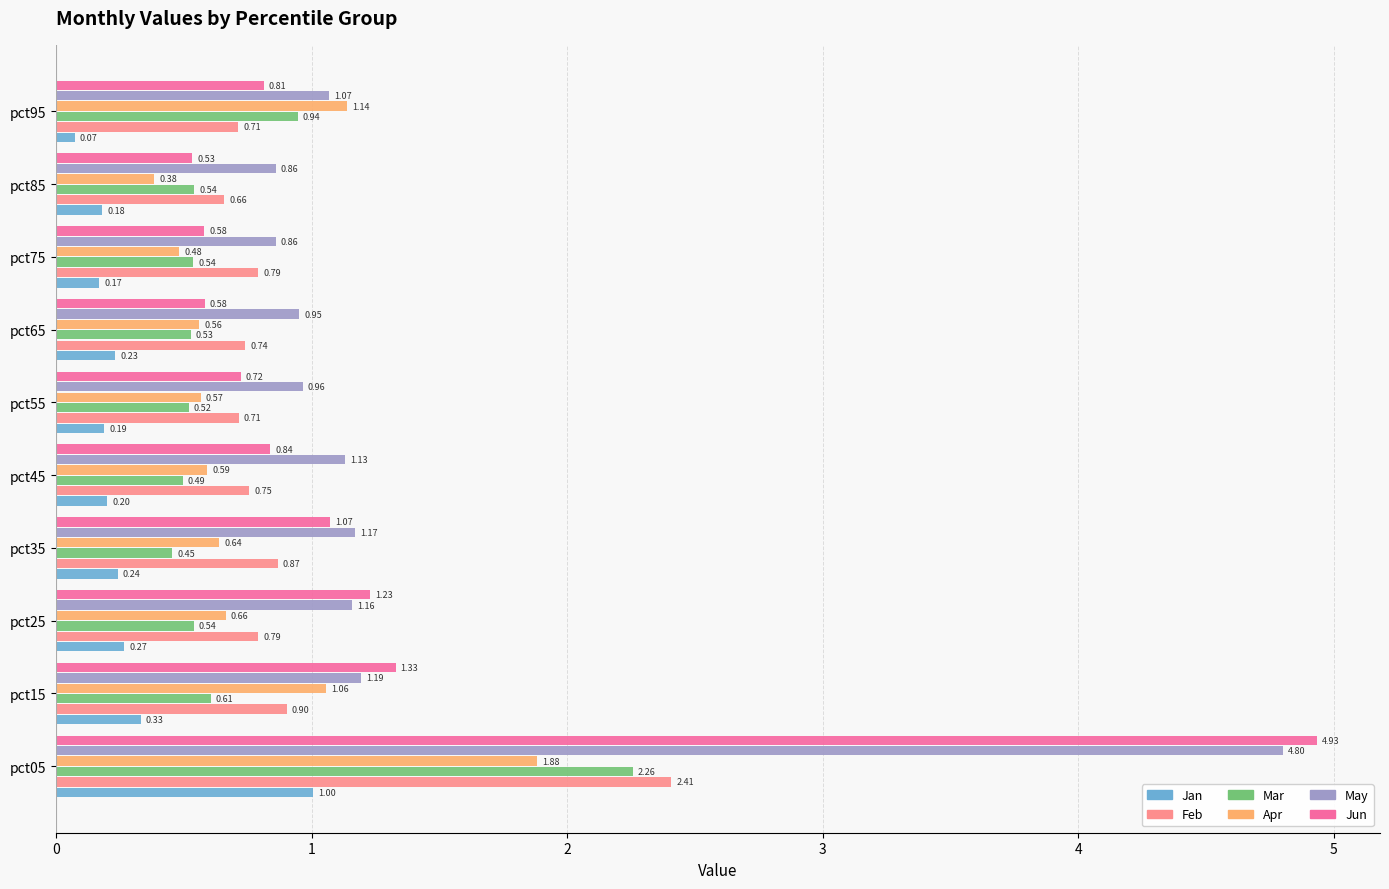

What is the spread (max minus min) of values at pct15?

1.0